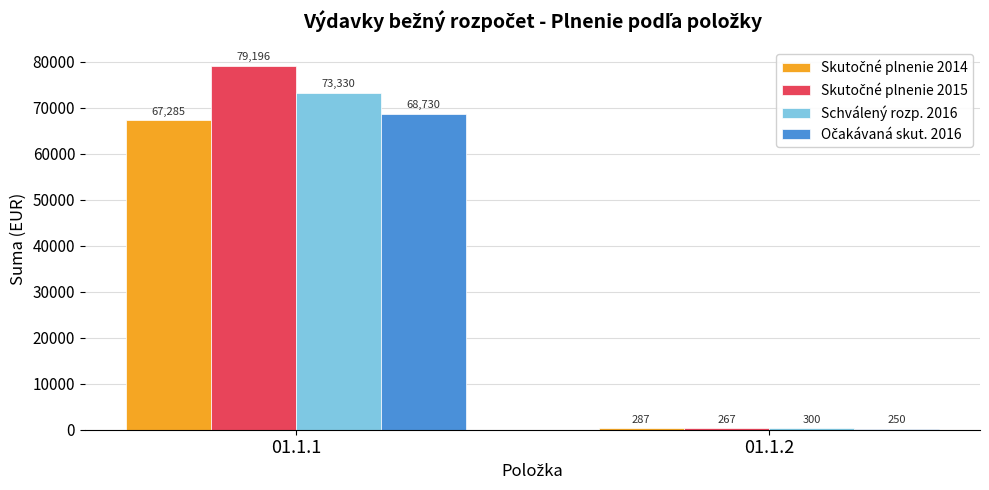

What is the spread (max minus min) of values at 01.1.2?

50.0